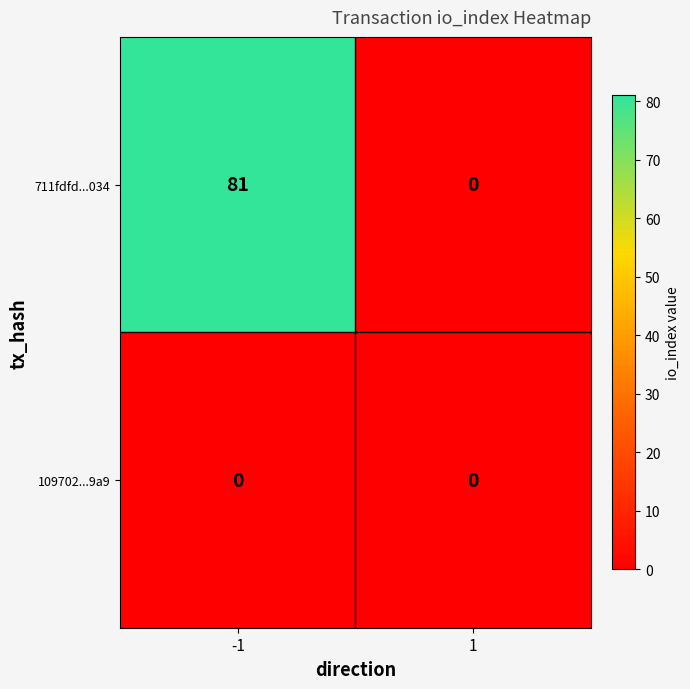

Which series has the largest total across all categories?

711fdfd...034